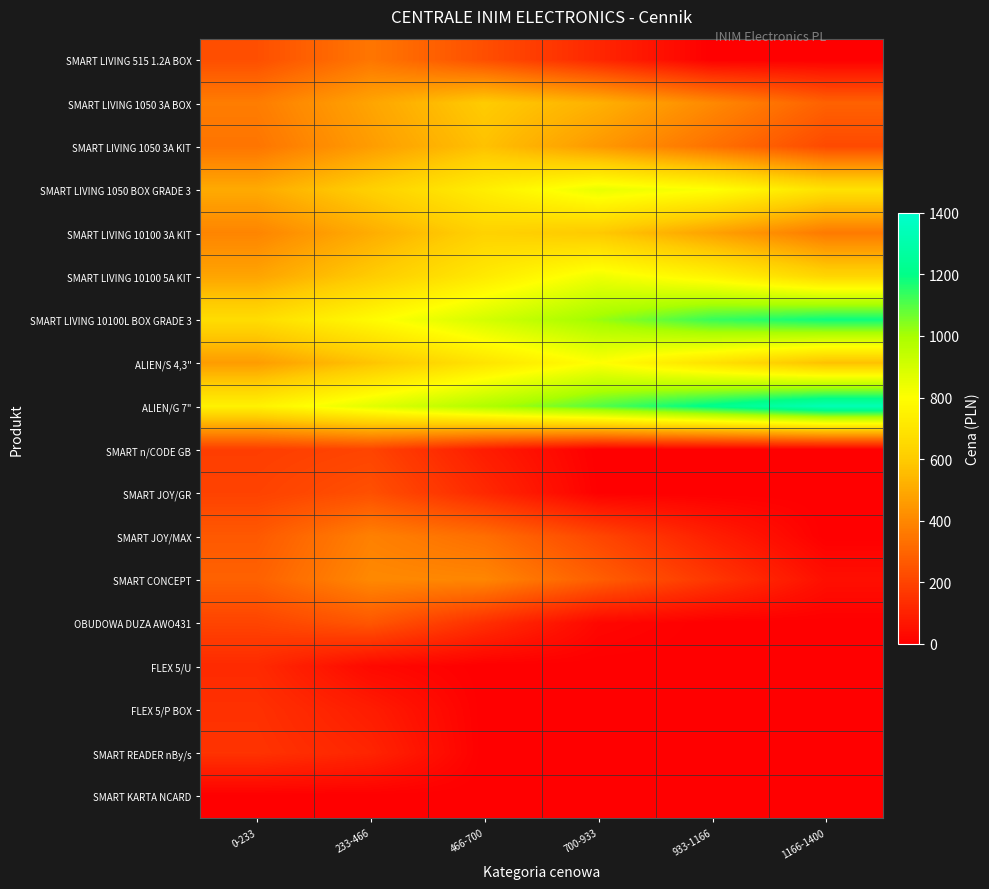

Between 0-233 and 700-933, which series saw the biggest shift?

ALIEN/G 7"